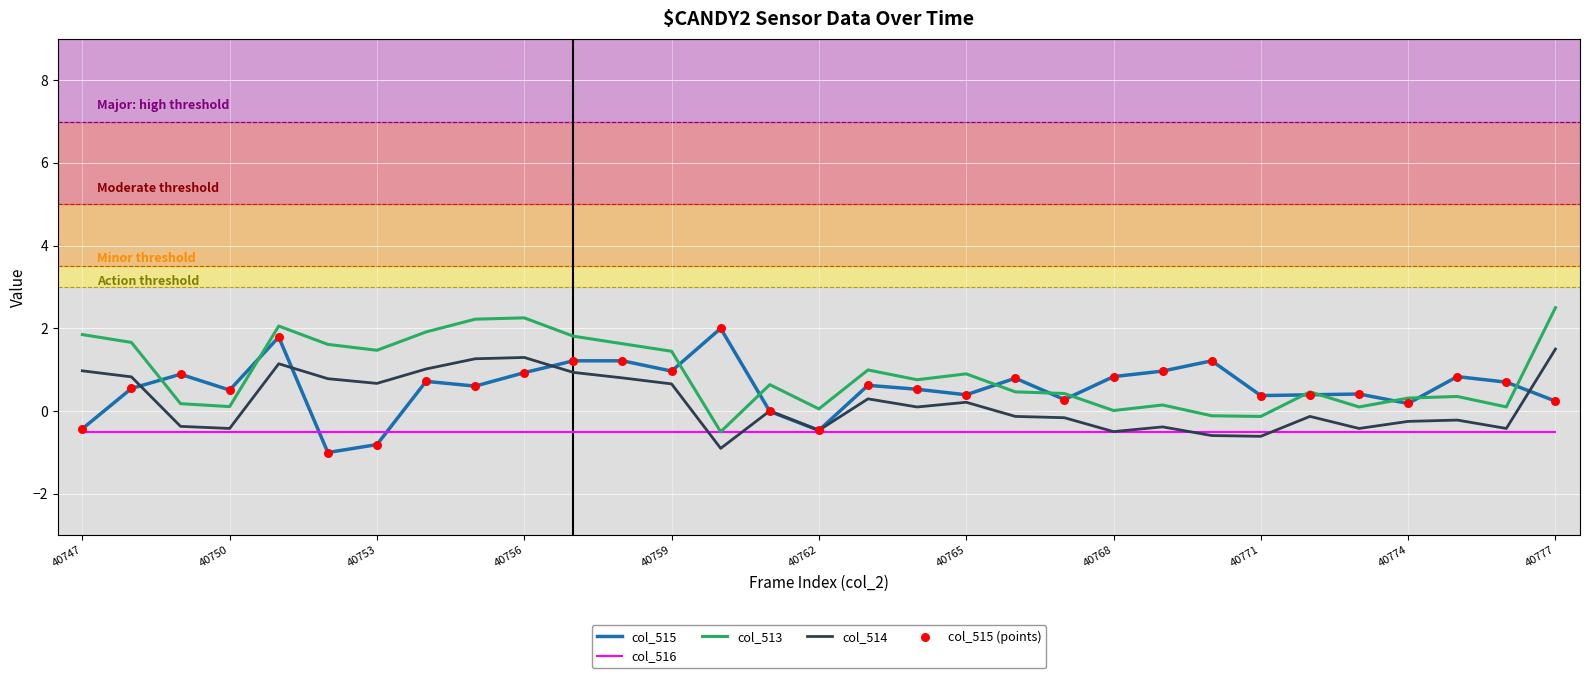

Which series has the largest total across all categories?

col_513